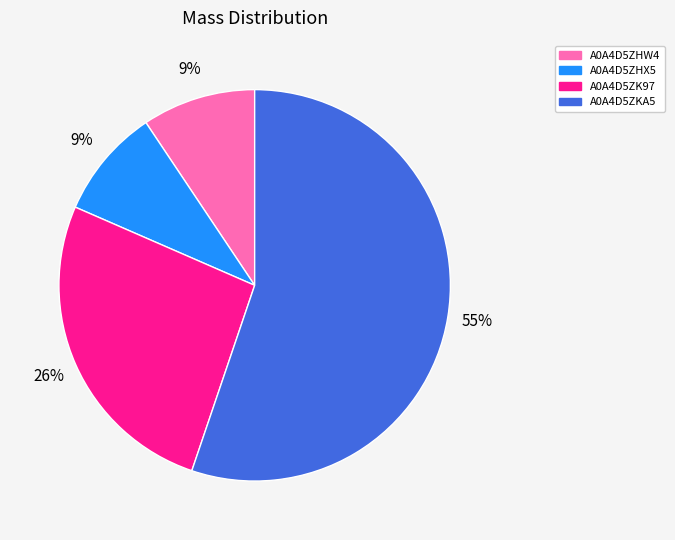

Which category has the biggest portion of the pie?

A0A4D5ZKA5